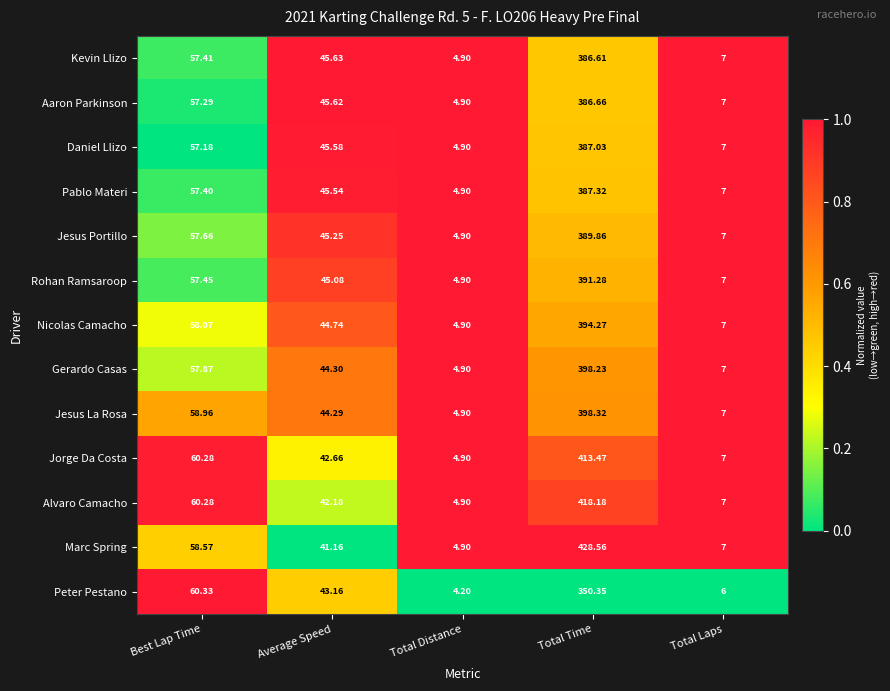

At which label does Aaron Parkinson reach its minimum?

Total Distance